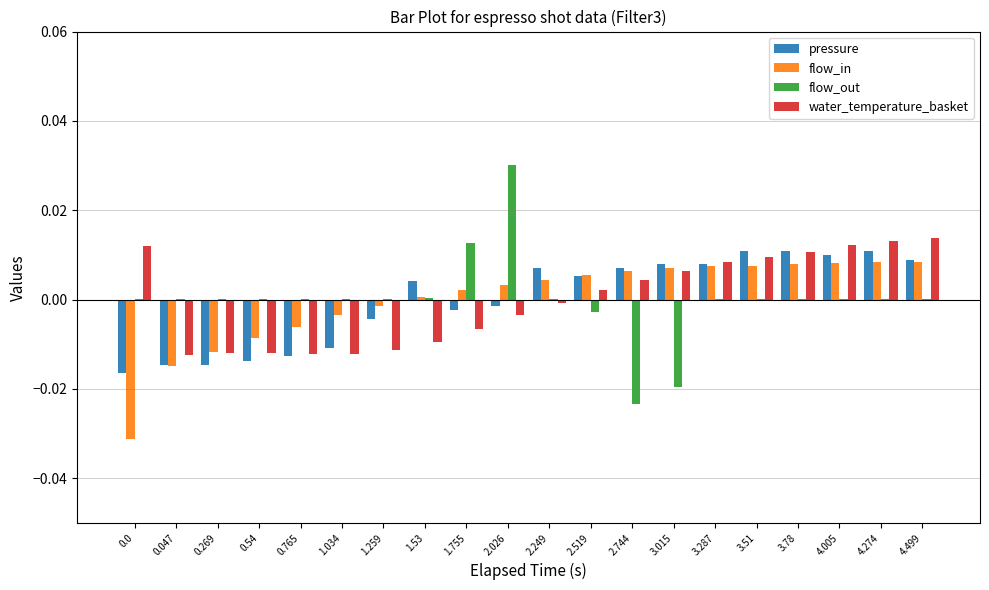

Is it true that water_temperature_basket equals 0.0 at 2.519?

True